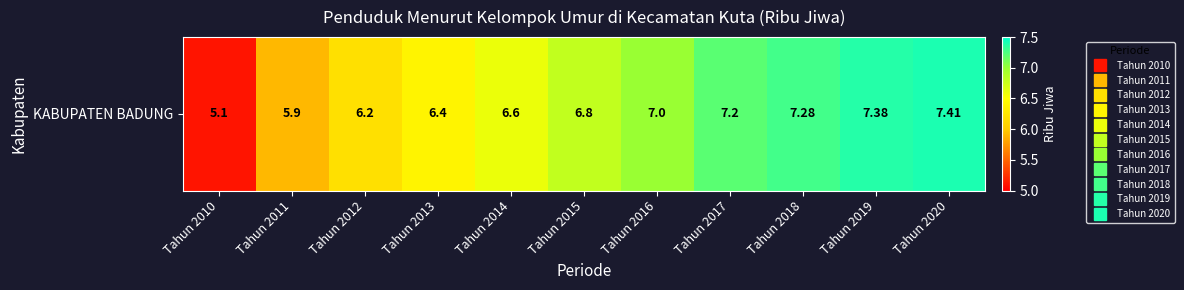

Reading left to right, list all the values displayed in this chart.

Tahun 2010=5.1	Tahun 2011=5.9	Tahun 2012=6.2	Tahun 2013=6.4	Tahun 2014=6.6	Tahun 2015=6.8	Tahun 2016=7.0	Tahun 2017=7.2	Tahun 2018=7.3	Tahun 2019=7.4	Tahun 2020=7.4